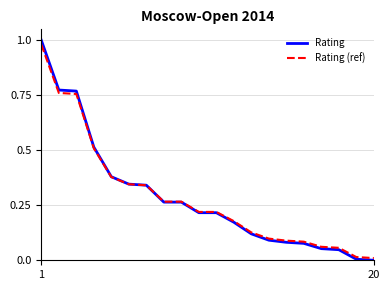

Which series has the largest range (max minus min)?

Rating